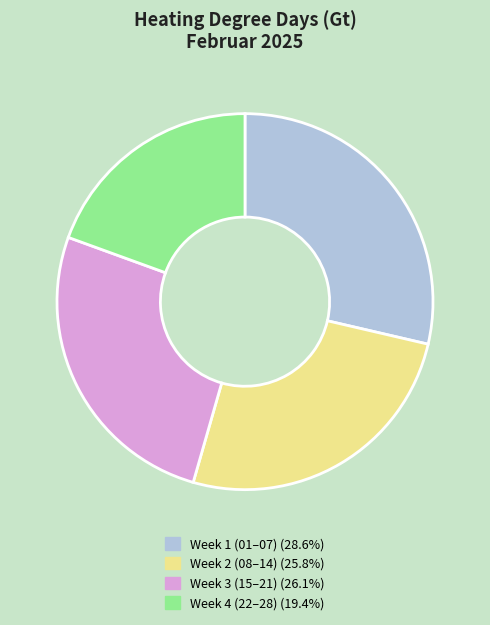

Combined, do Week 4 (22–28) (19.4%) and Week 2 (08–14) (25.8%) account for over 50%?

No